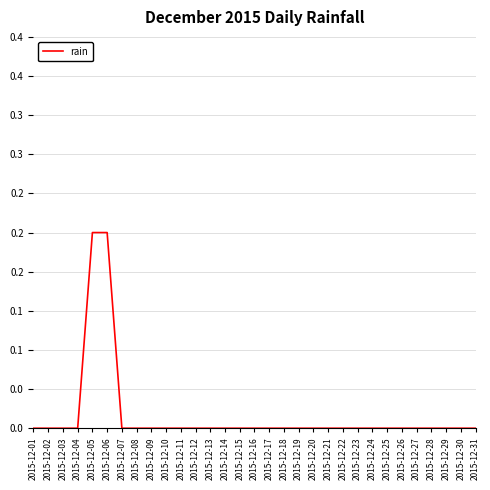

Does the chart have visible grid lines?

Yes